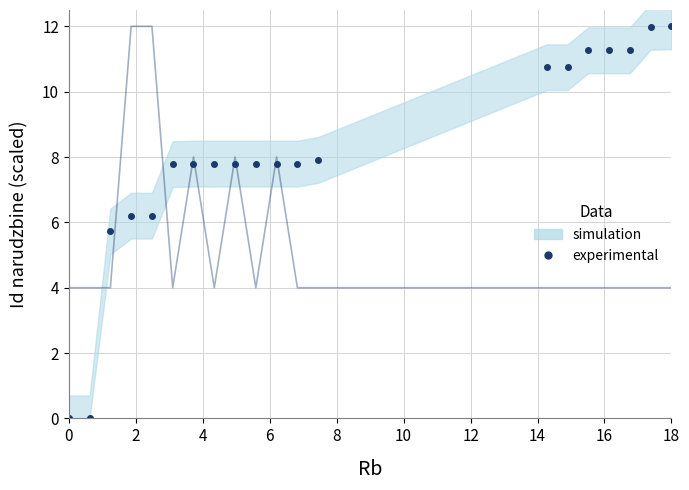

Is it true that Kolicina equals 2.0 at 12?

False